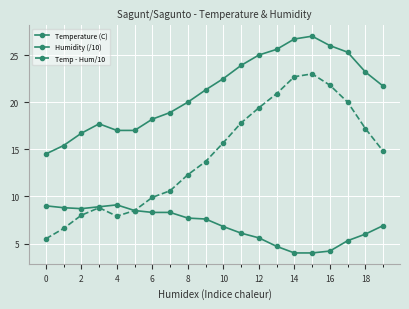

How many data points does each series have?

20